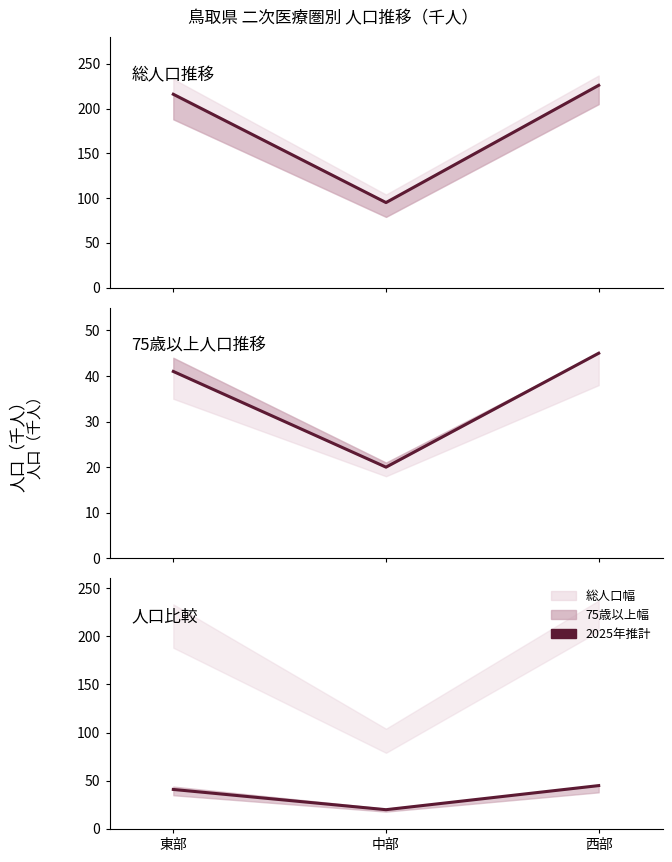

What is the spread (max minus min) of values at 西部?

181